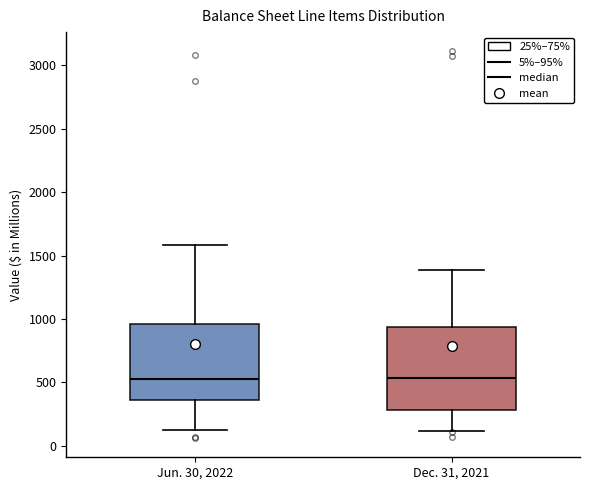

Reading left to right, transcribe this box plot: for each box, give where its median line is, the range the box spans, and where its two whiskers end, as read against the y-axis. The values are not printed on the chart, so give them approximately, as read against the axis.

Jun. 30, 2022: median 550, box 350 to 950, whiskers 100 to 1600
Dec. 31, 2021: median 550, box 300 to 950, whiskers 100 to 1400